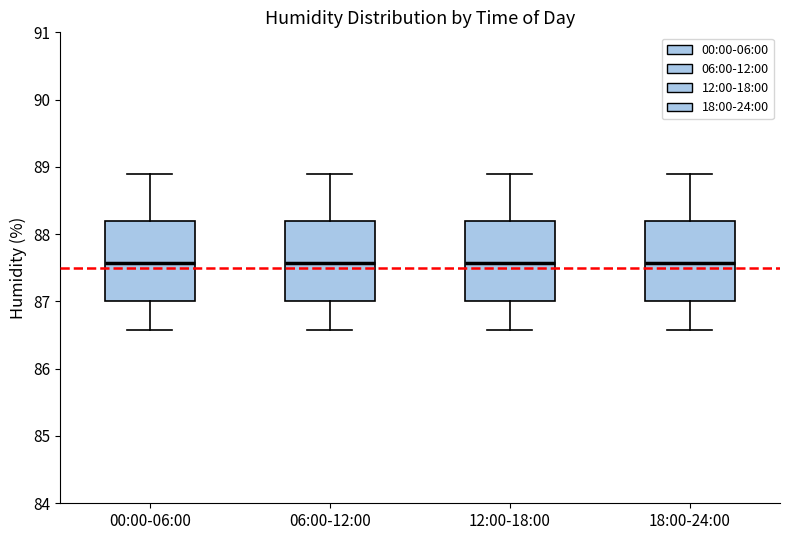

Where does the upper whisker of the box for 18:00-24:00 end on the y-axis? The values are not printed on the chart, so give them approximately, as read against the axis.

88.9